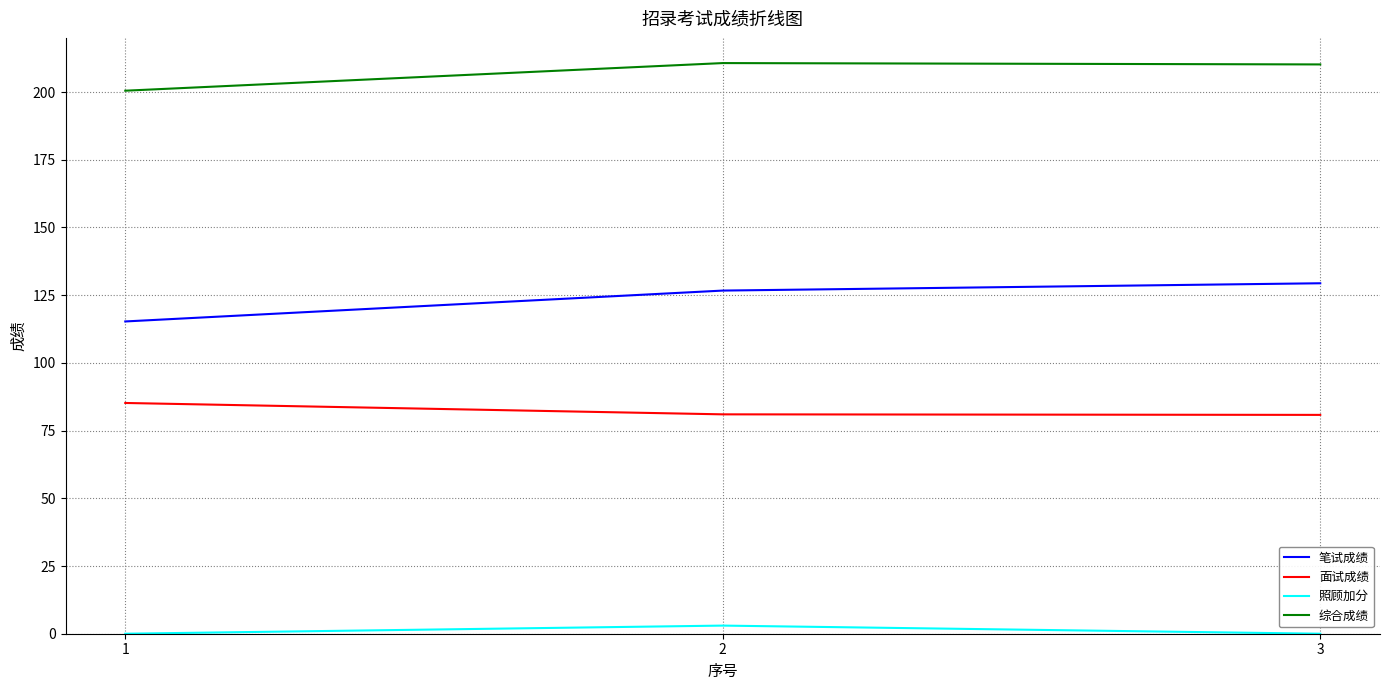

List the series in order of their overall mean, highest first.

综合成绩, 笔试成绩, 面试成绩, 照顾加分